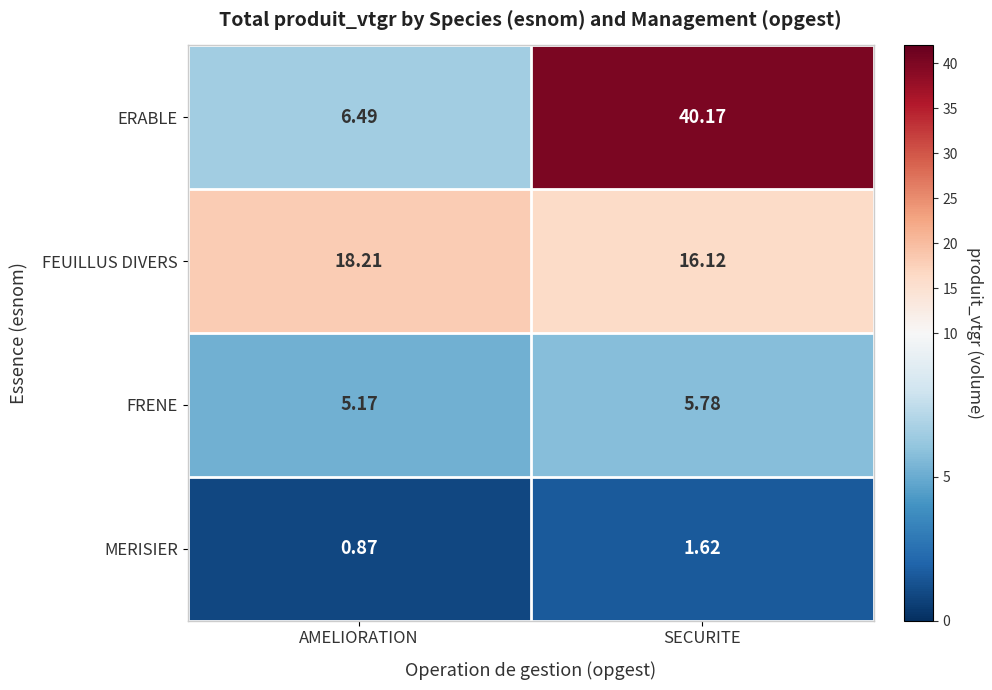

List the labels in order of MERISIER value, smallest first.

AMELIORATION, SECURITE